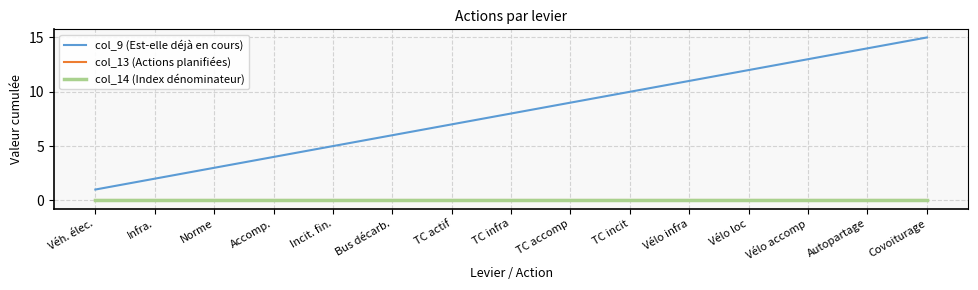

What is the average value of the col_9 (Est-elle déjà en cours) series?

8